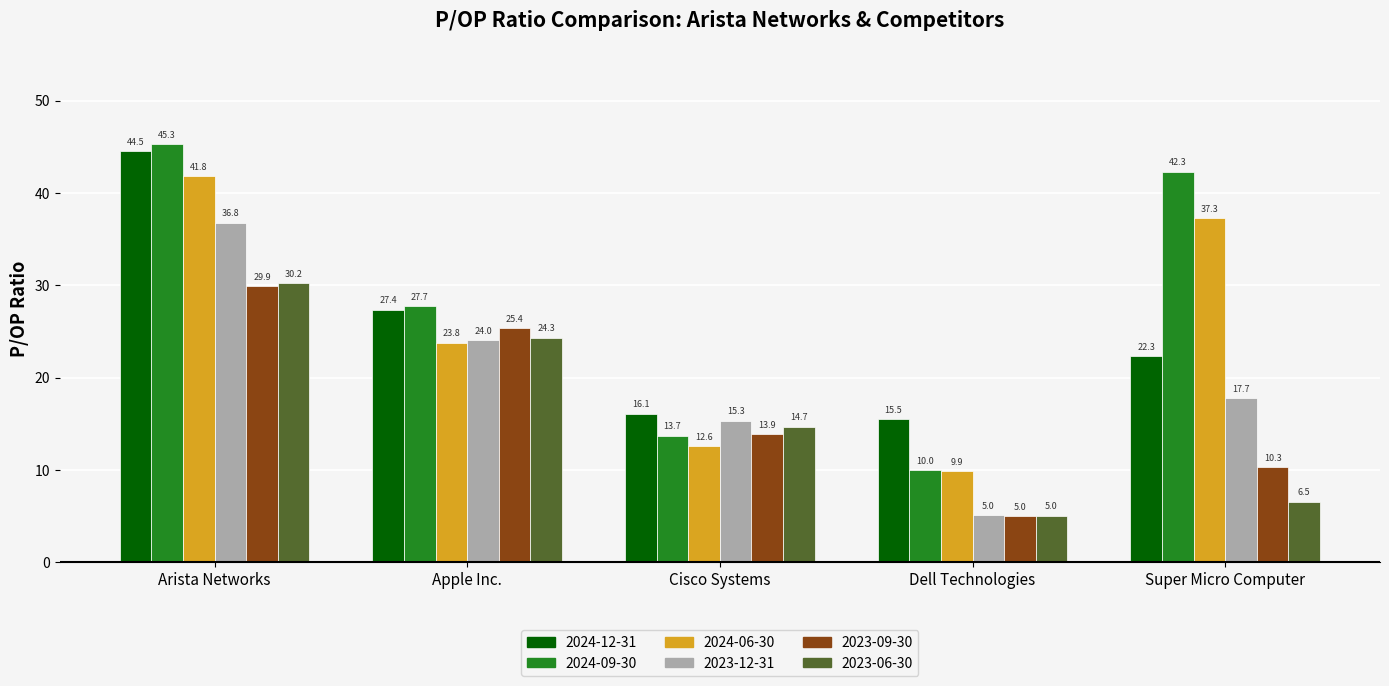

What is the difference between the 2024-09-30 values at Apple Inc. and Cisco Systems?

14.0